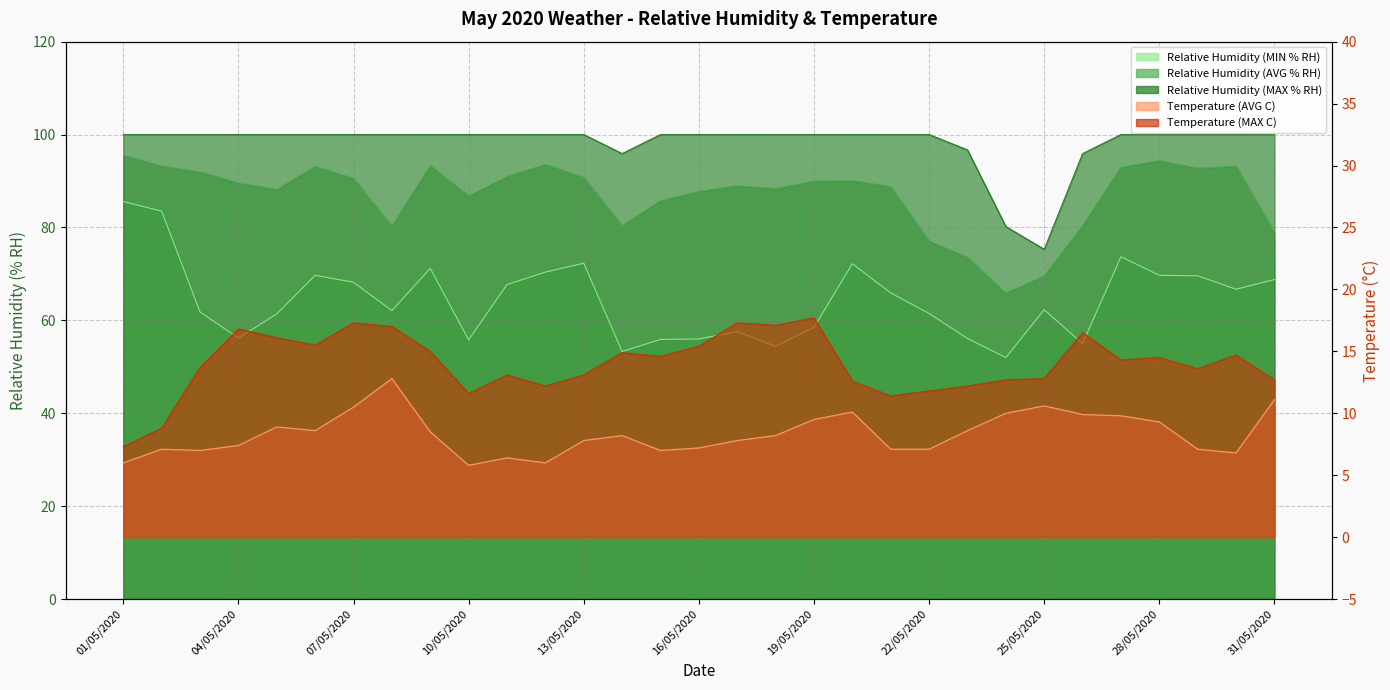

The value of Temperature (MAX C) at 17/05/2020 is 9.7. True or false?

False